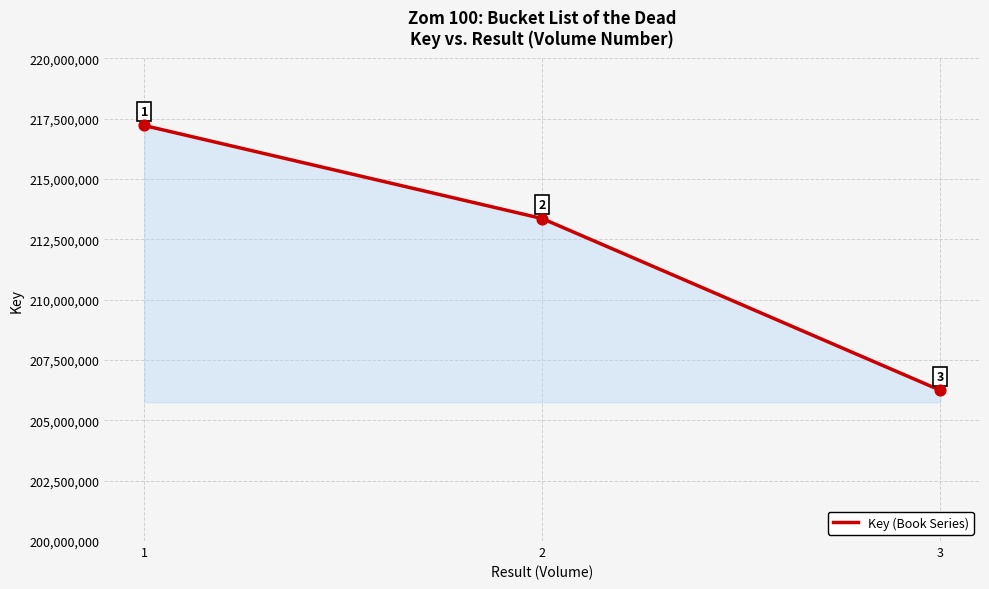

Approximately how many times larger is the value at 3 compared to 2?

1.0